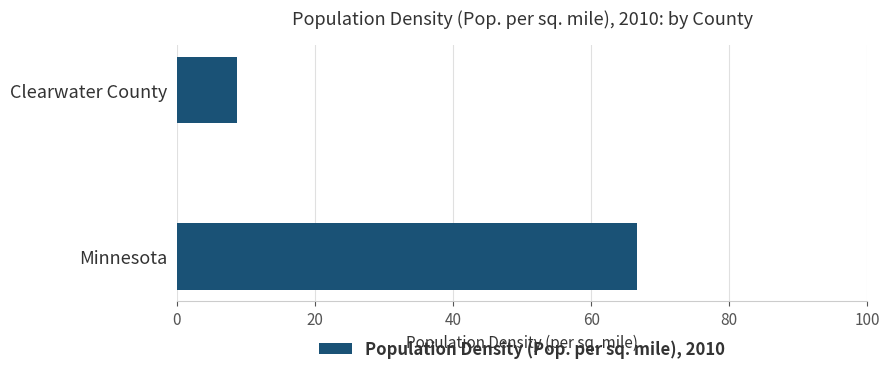

What is the difference between the maximum and minimum values?

57.9